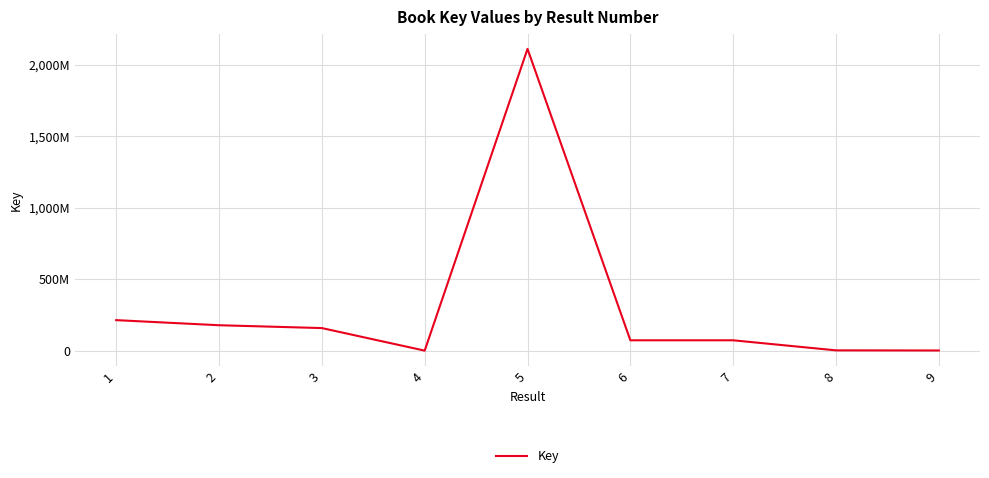

List the labels in order of value, largest first.

5, 1, 2, 3, 7, 6, 8, 9, 4